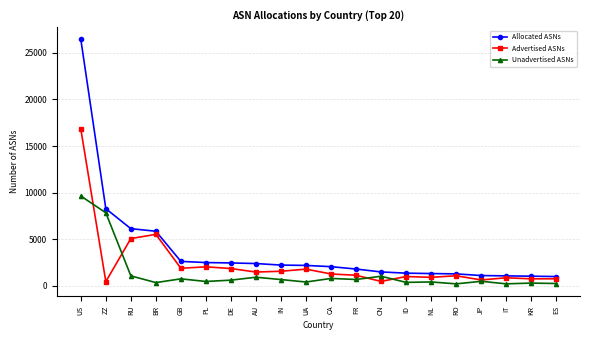

What is the label of the 17th point from the left?

JP